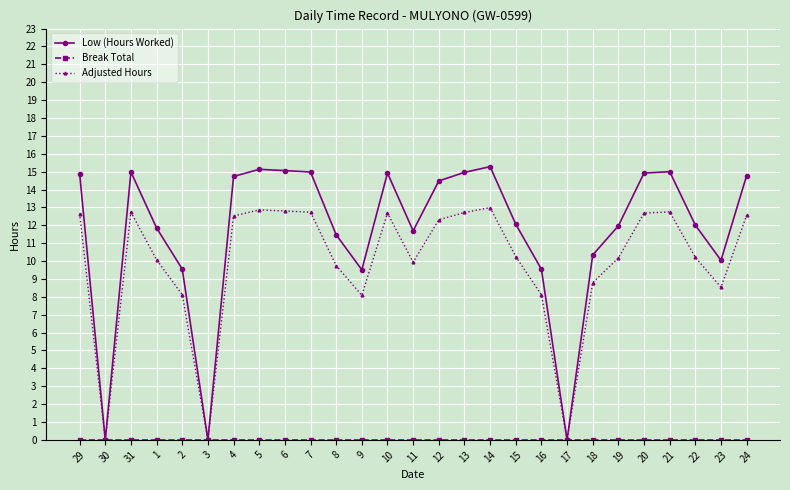

The Adjusted Hours series shows 12.7 at 2. True or false?

False